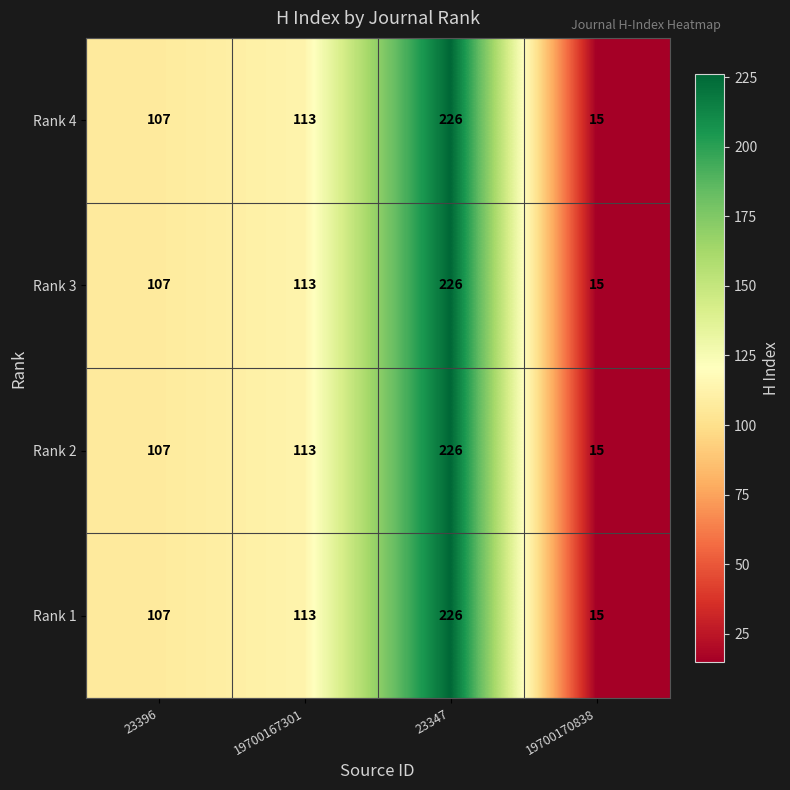

How many distinct data groups are displayed?

4